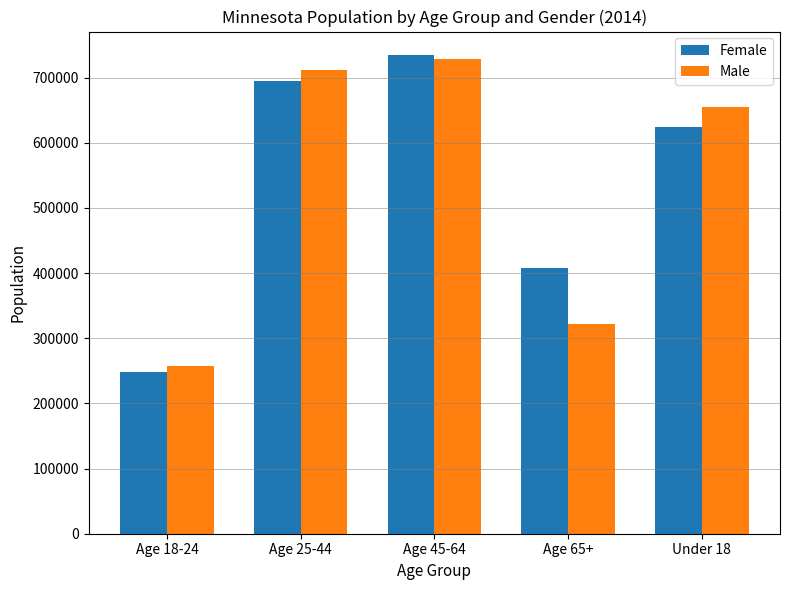

Reading right to left, what are all the values shown in this chart?

Female: Under 18=624785	Age 65+=407814	Age 45-64=733948	Age 25-44=695226	Age 18-24=247534
Male: Under 18=655237	Age 65+=322568	Age 45-64=728405	Age 25-44=711267	Age 18-24=256877